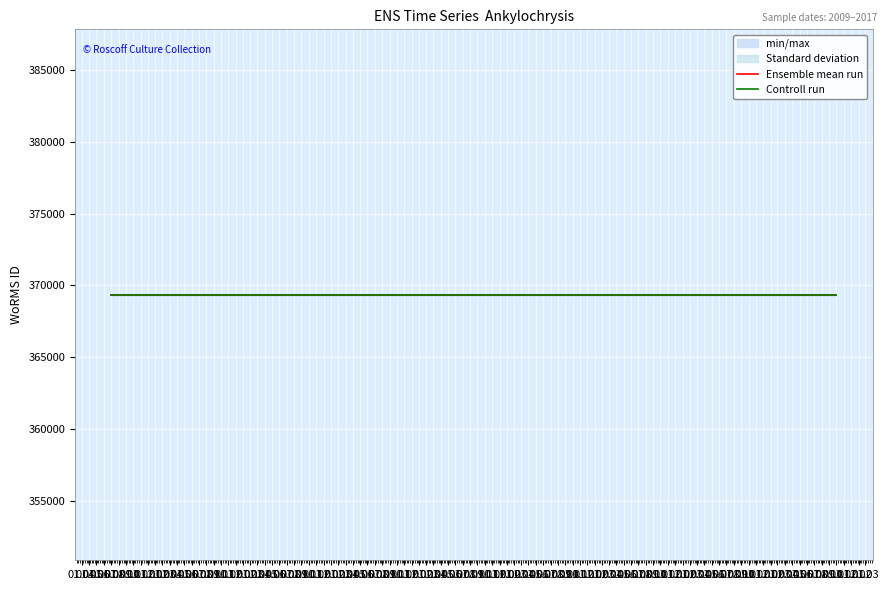

What is the minimum value for WoRMS ID?

369350